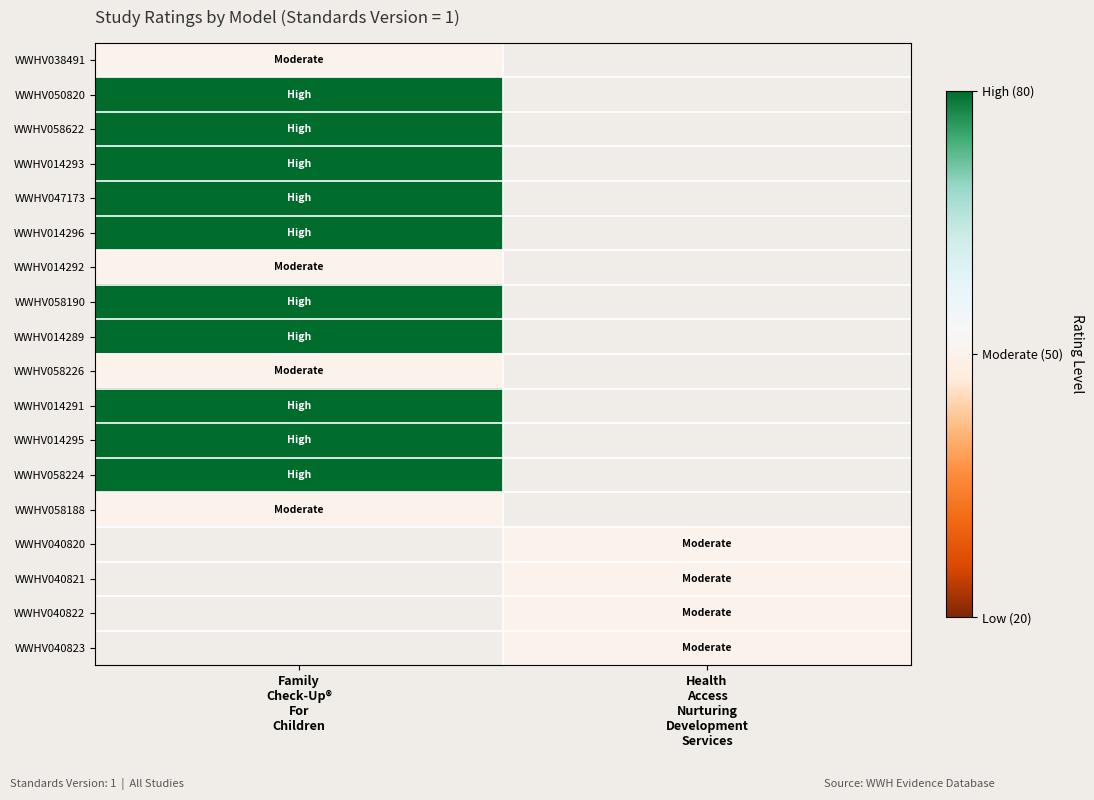

At how many categories does at least one series exceed 76?

1